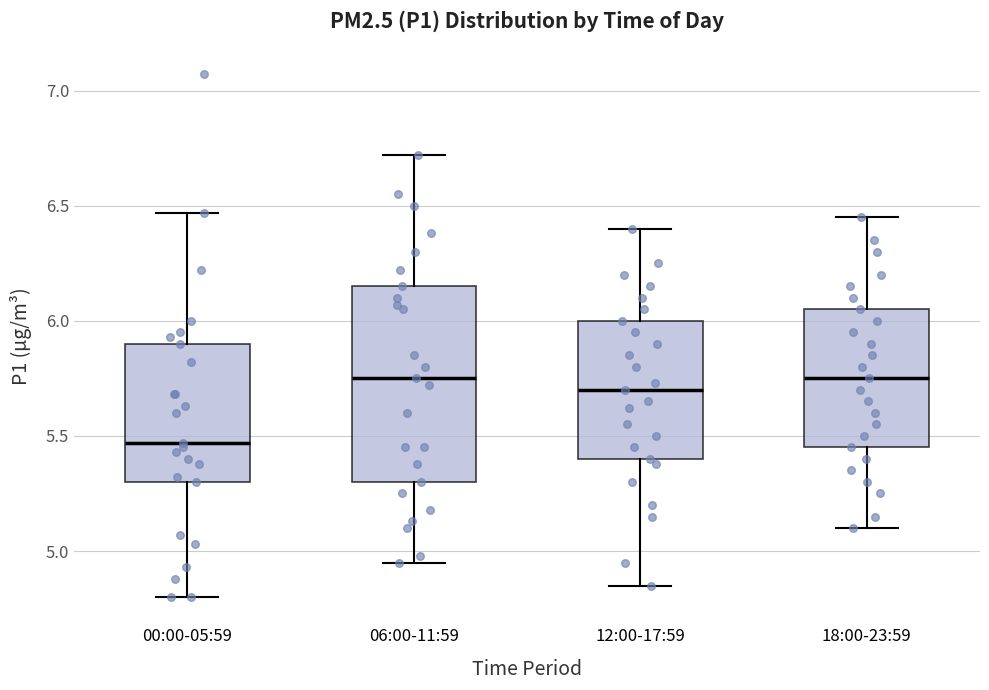

Reading left to right, transcribe this box plot: for each box, give where its median line is, the range the box spans, and where its two whiskers end, as read against the y-axis. The values are not printed on the chart, so give them approximately, as read against the axis.

00:00-05:59: median 5.45, box 5.30 to 5.90, whiskers 4.80 to 6.45
06:00-11:59: median 5.75, box 5.30 to 6.15, whiskers 4.95 to 6.70
12:00-17:59: median 5.70, box 5.40 to 6.00, whiskers 4.85 to 6.40
18:00-23:59: median 5.75, box 5.45 to 6.05, whiskers 5.10 to 6.45